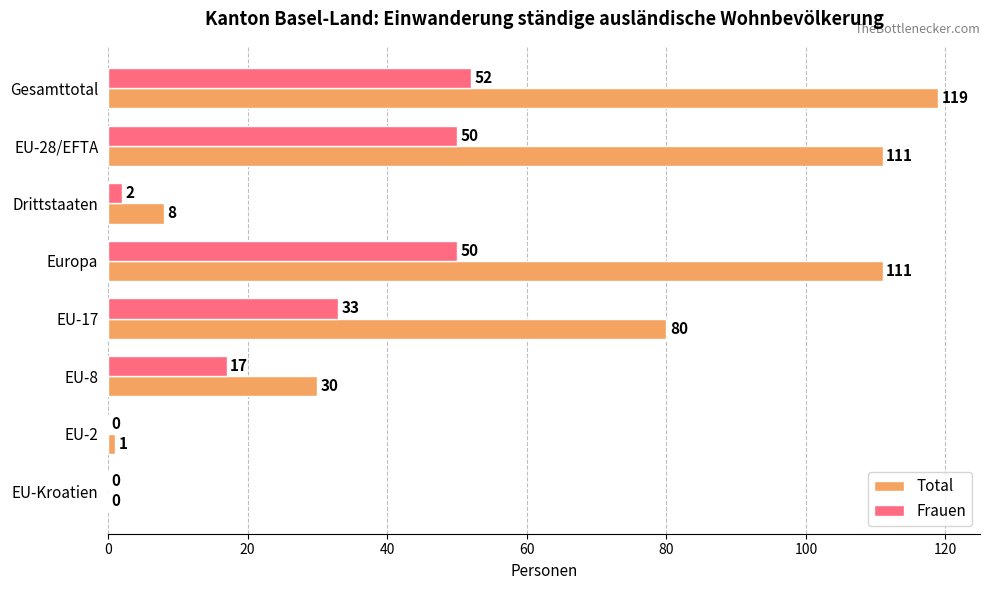

What is the sum of the Total values at Gesamttotal and EU-17?

199